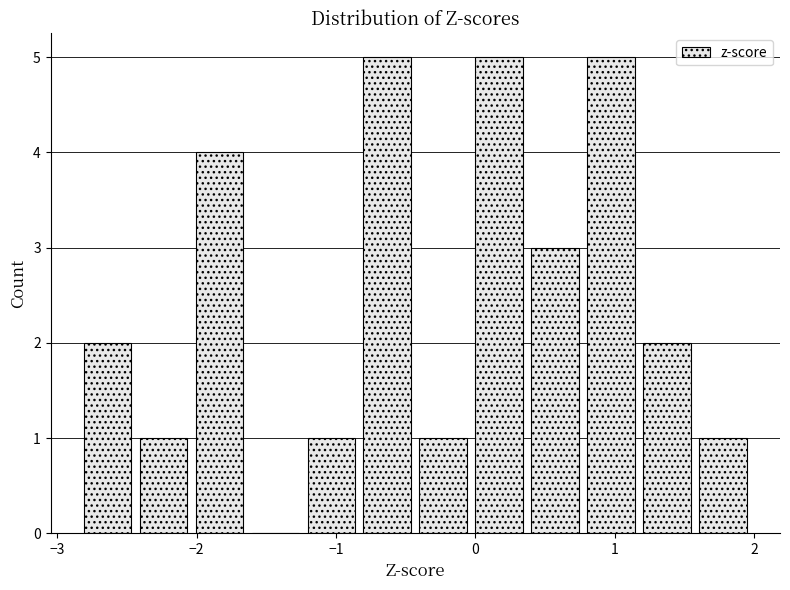

Reading left to right, transcribe this chart: for each bar, give the range it covers on the x-axis and its height. Neither the bar edges nor the heights are printed on the chart, so give them approximately, as read against the axes.

-2.8 to -2.4: 2
-2.4 to -2.0: 1
-2.0 to -1.6: 4
-1.6 to -1.2: 0
-1.2 to -0.8: 1
-0.8 to -0.4: 5
-0.4 to 0.0: 1
0.0 to 0.4: 5
0.4 to 0.8: 3
0.8 to 1.2: 5
1.2 to 1.6: 2
1.6 to 2.0: 1